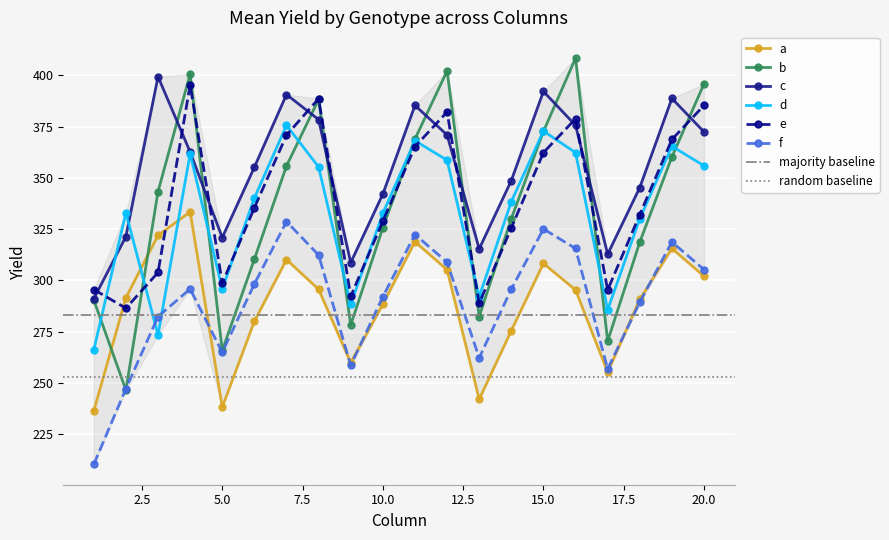

Is this an area chart (filled region under the line)?

No